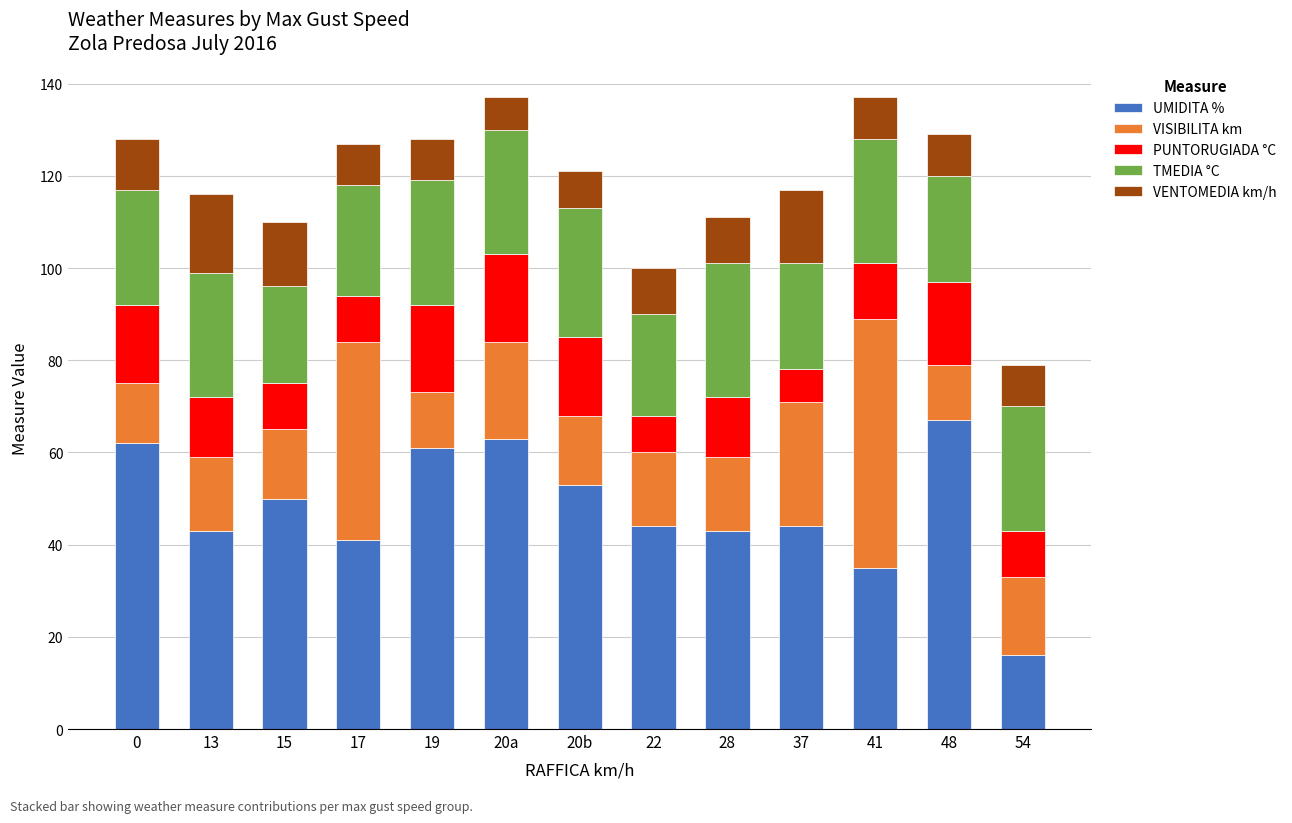

The UMIDITA % series shows 16 at 20b. True or false?

False